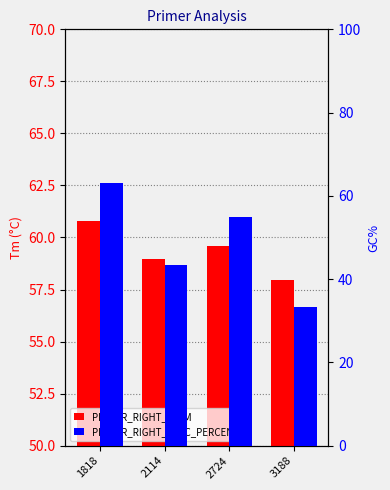

At which category does the chart reach its peak across all series?

1818